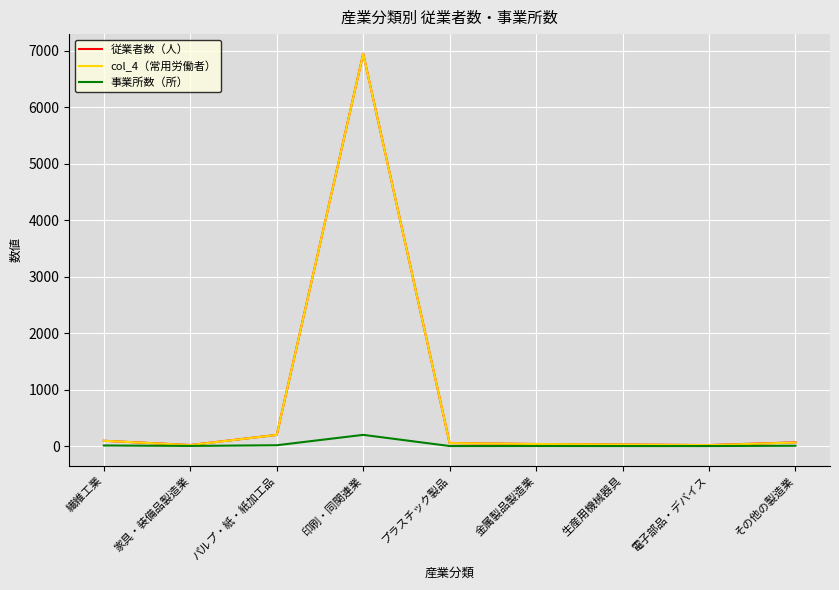

The value of col_4（常用労働者） at パルプ・紙・紙加工品 is 200. True or false?

True